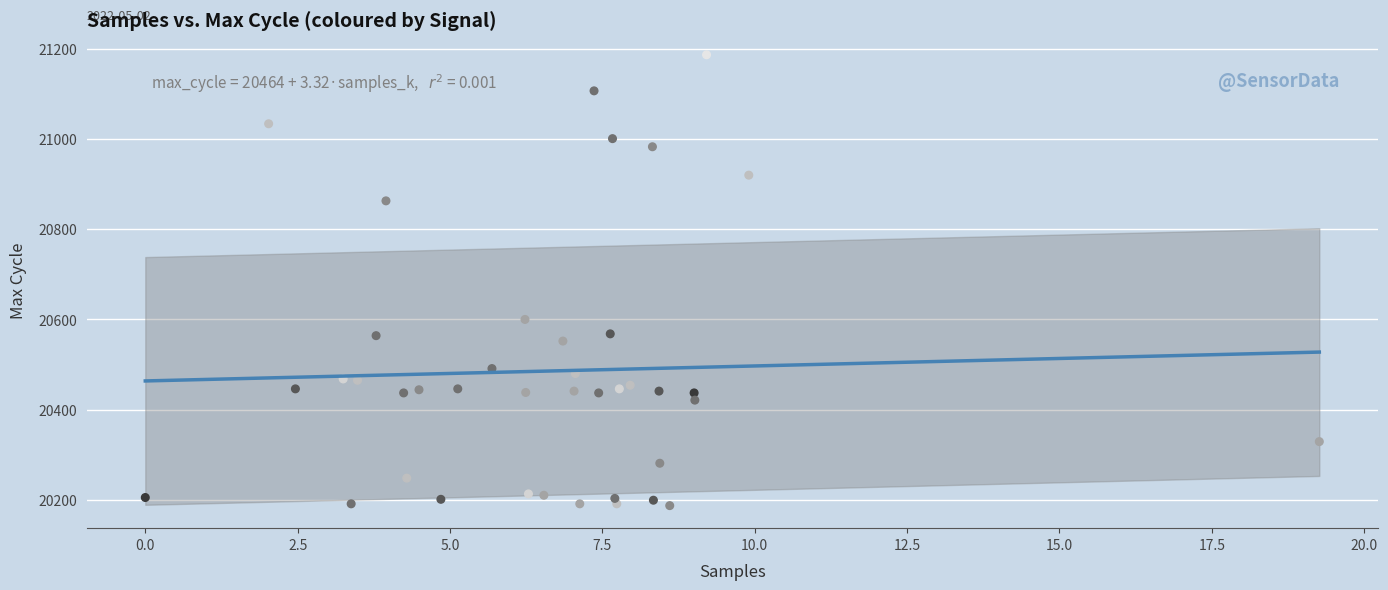

What Y value in the scatter plot is closest to 20687?

20600